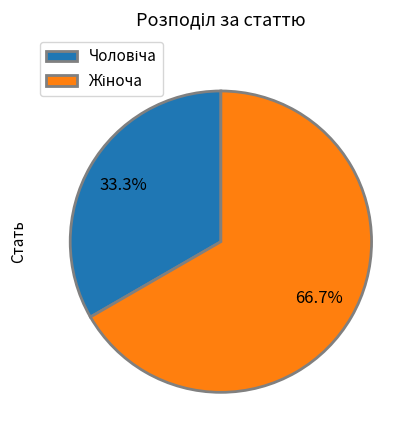

Is there a majority slice in this chart?

Yes